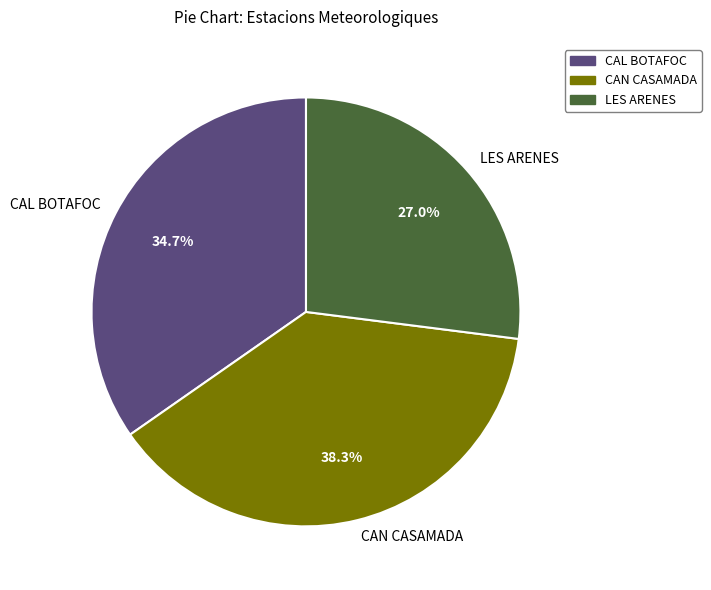

Combined, do CAL BOTAFOC and CAN CASAMADA account for over 50%?

Yes